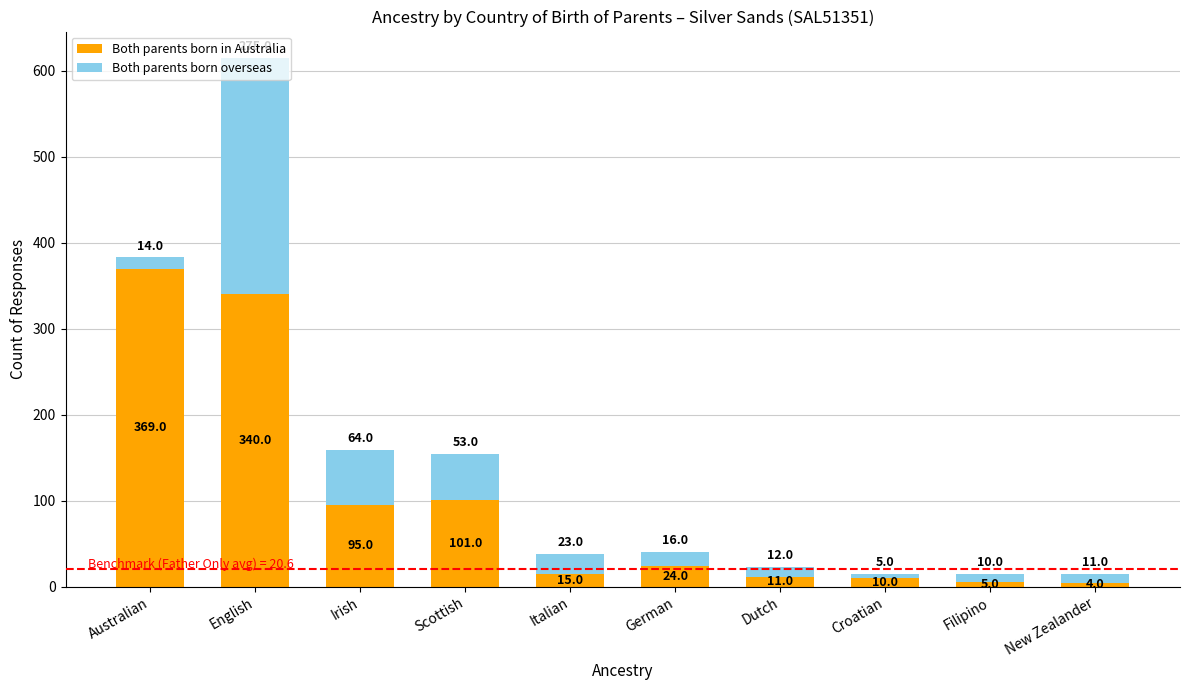

Are the bars grouped side by side (vs. stacked)?

No